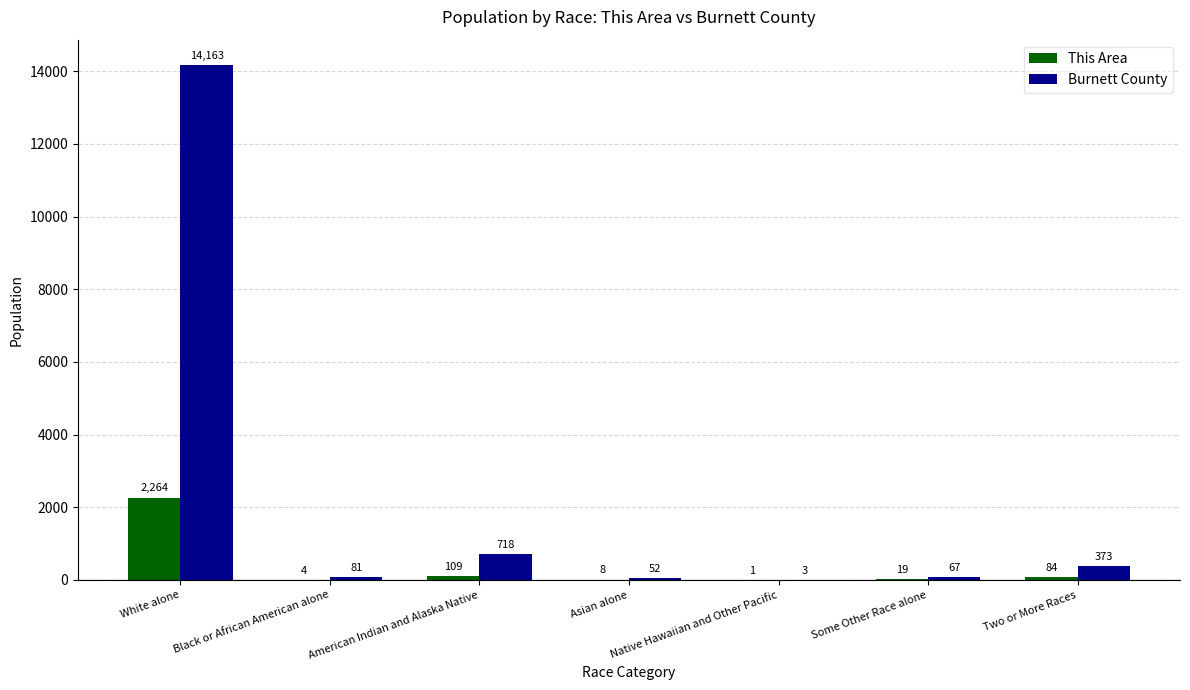

What is the sum of all This Area values?

2489